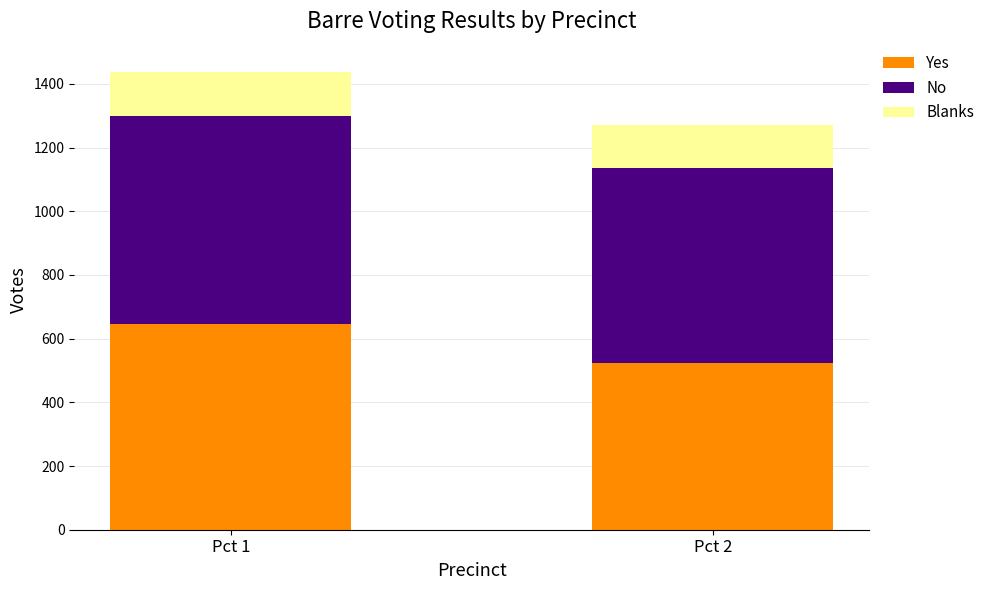

What is the sum of the Yes values at Pct 2 and Pct 1?

1169